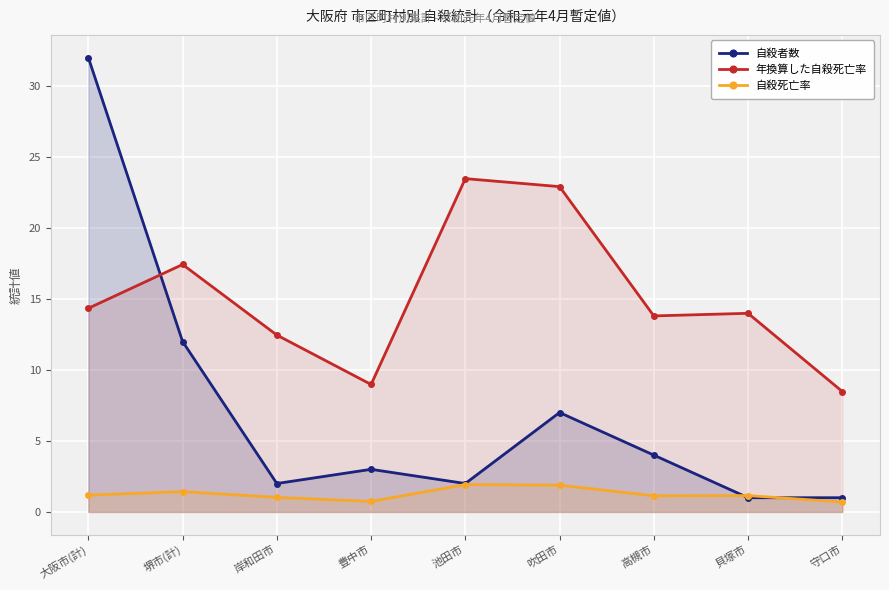

At which label does 自殺者数 first exceed 3?

大阪市(計)